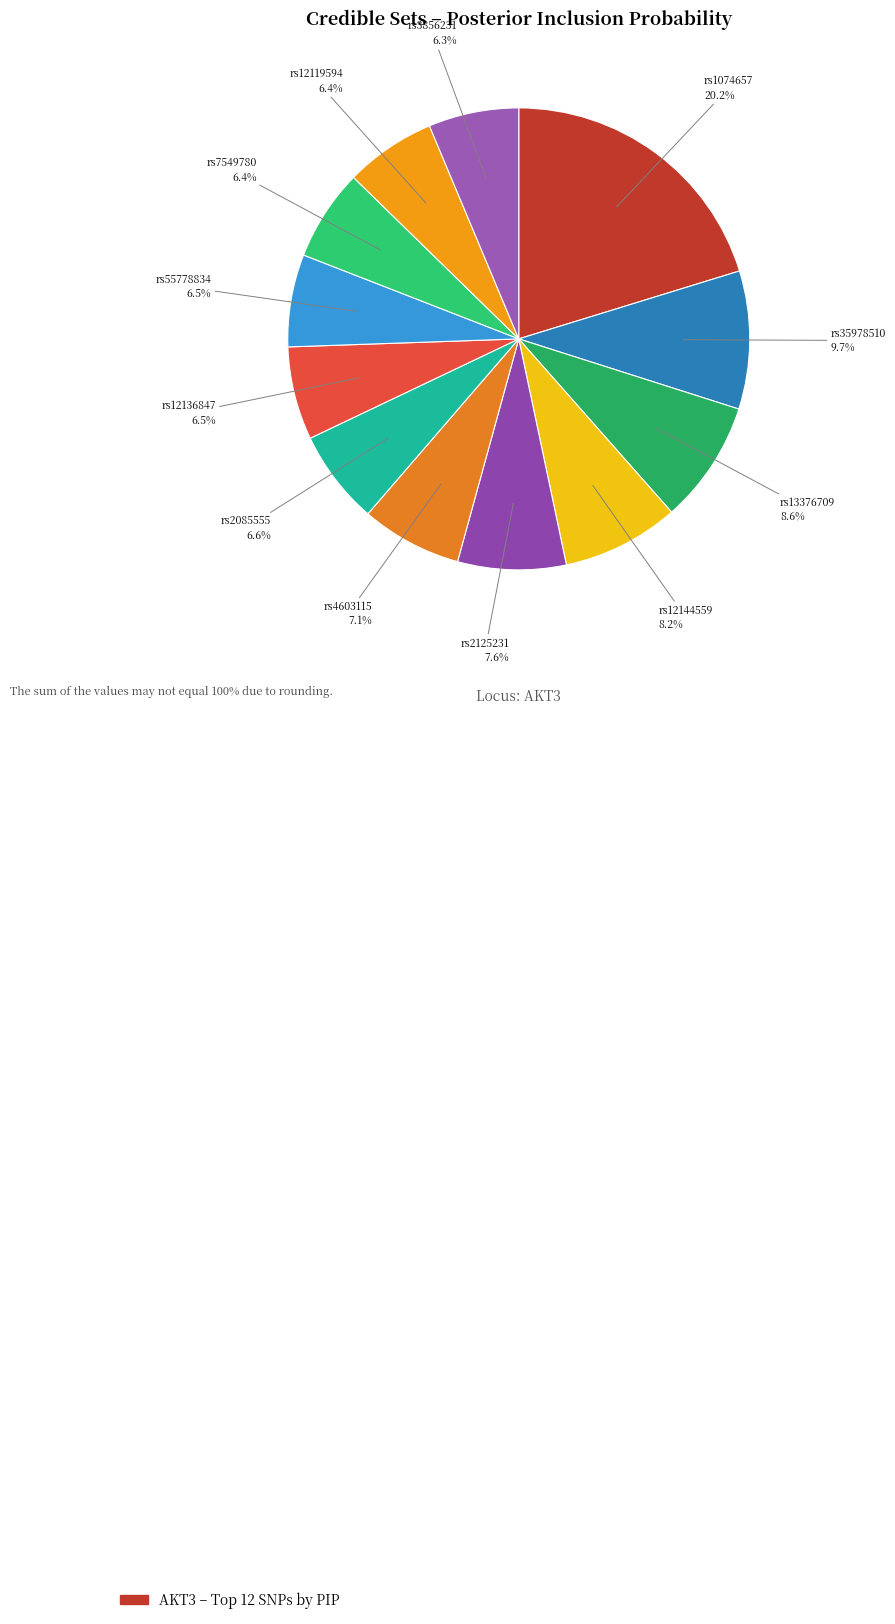

How many slices are in this pie chart?

12